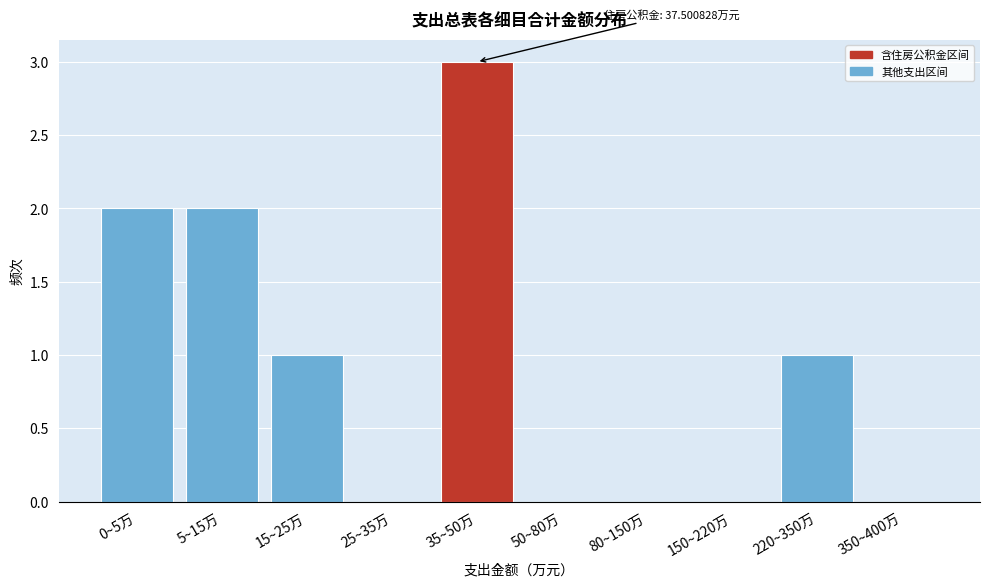

Reading left to right, extract all data points from this chart.

0~5万=2	5~15万=2	15~25万=1	25~35万=0	35~50万=3	50~80万=0	80~150万=0	150~220万=0	220~350万=1	350~400万=0